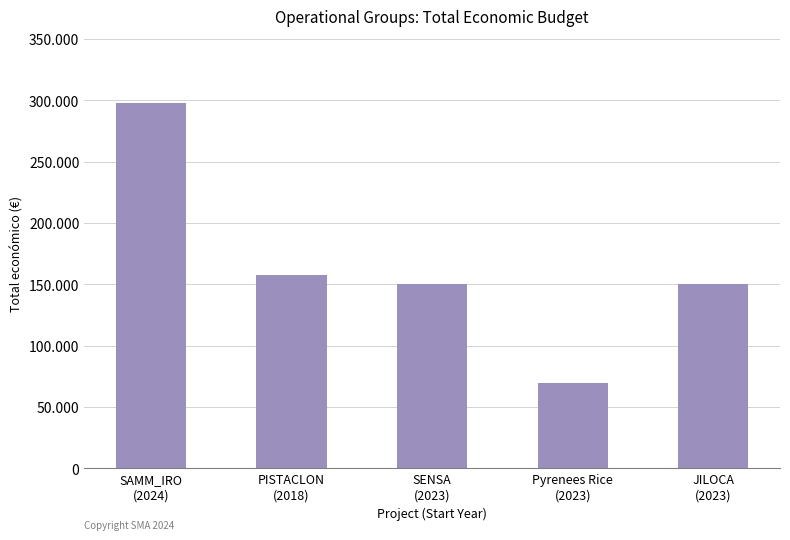

What is the value of the 2nd bar from the left?

157500